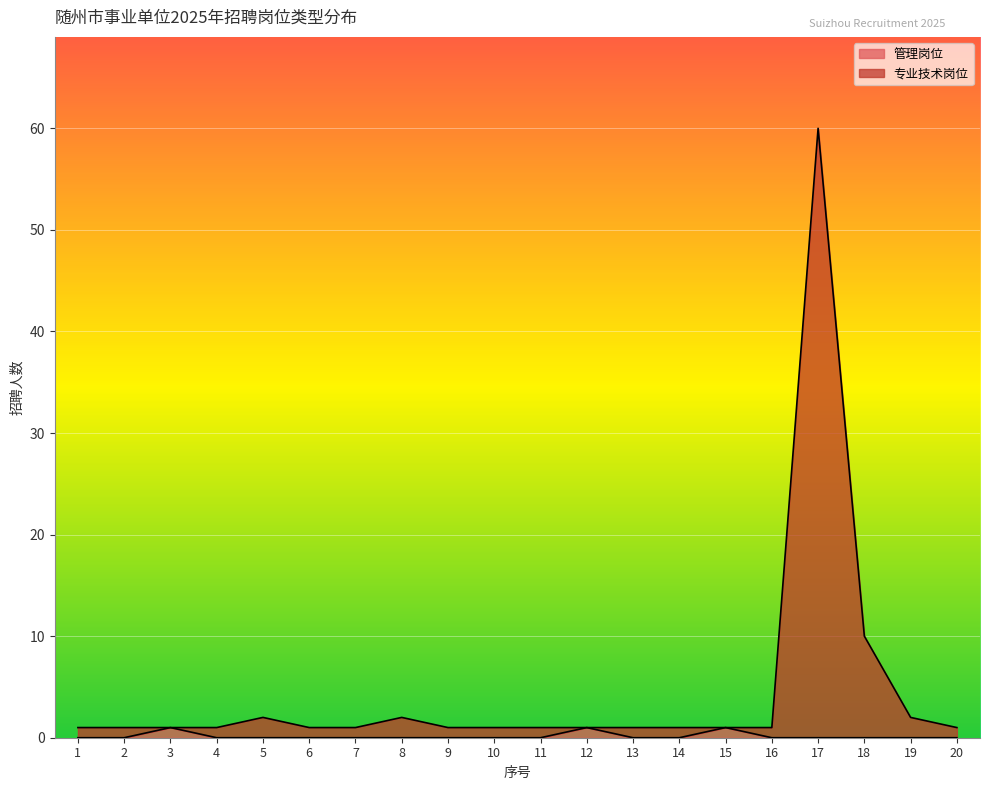

How many 管理岗位 values are between 0 and 1?

20